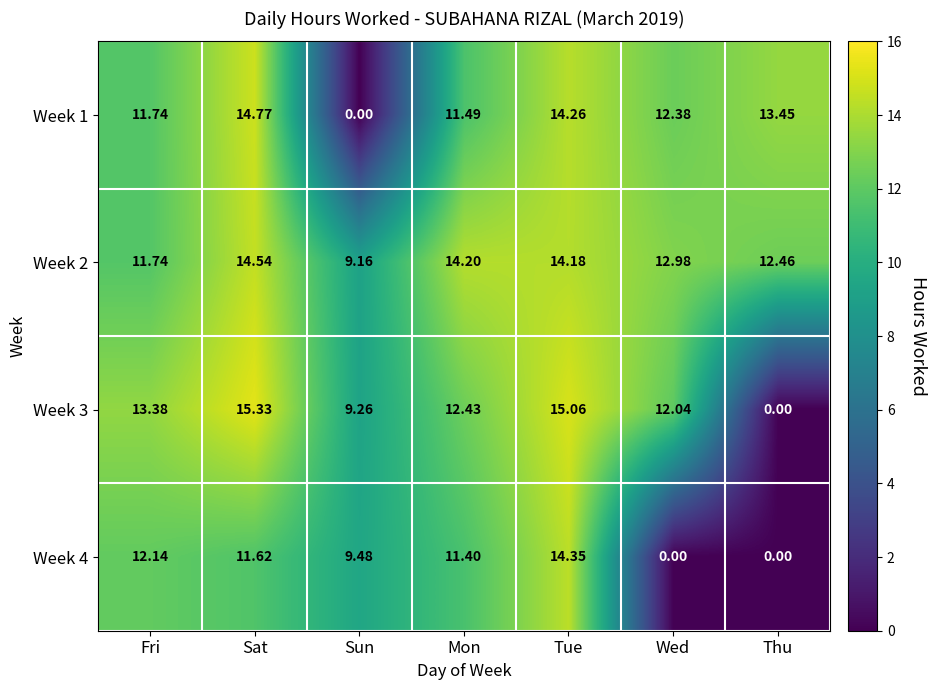

What is the total value across all series at Fri?

49.0